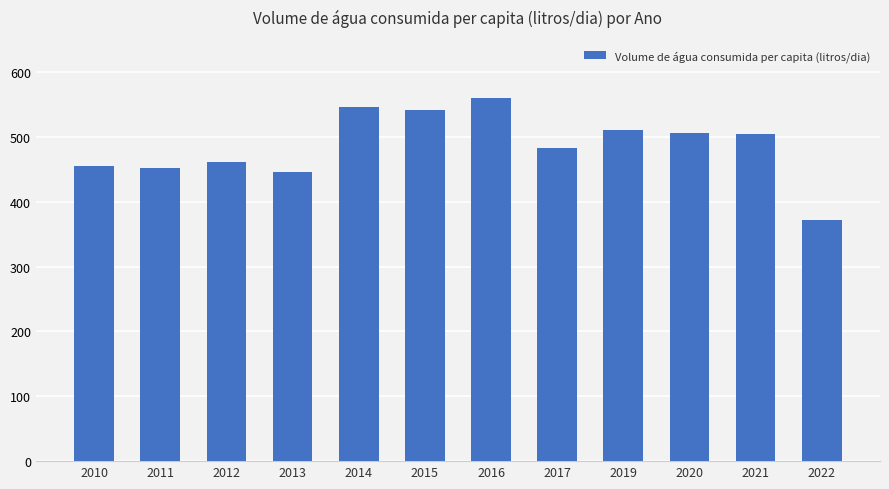

What is the value of the 10th bar from the left?

505.4